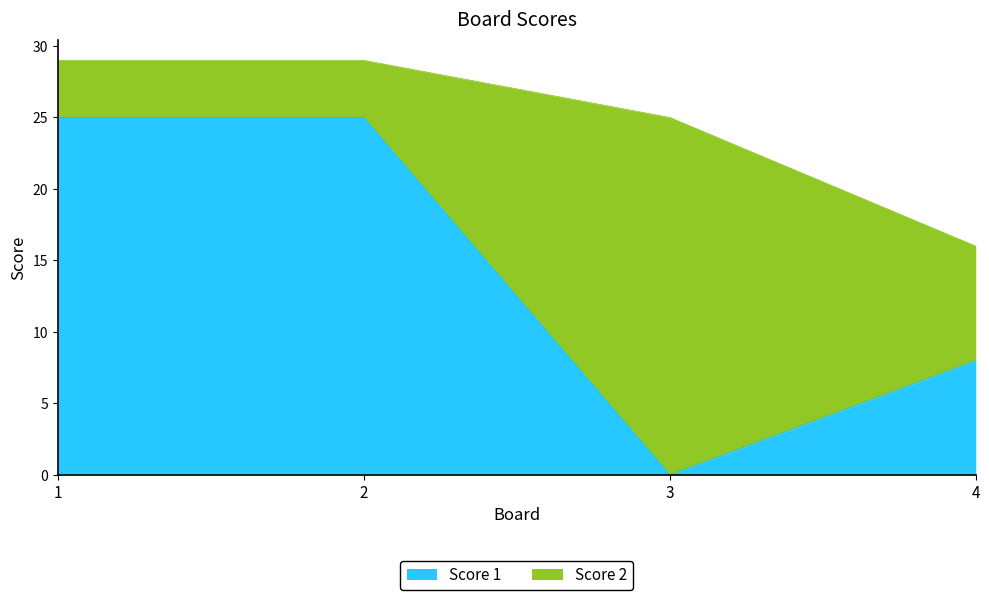

The value at 4 is 6. True or false?

False